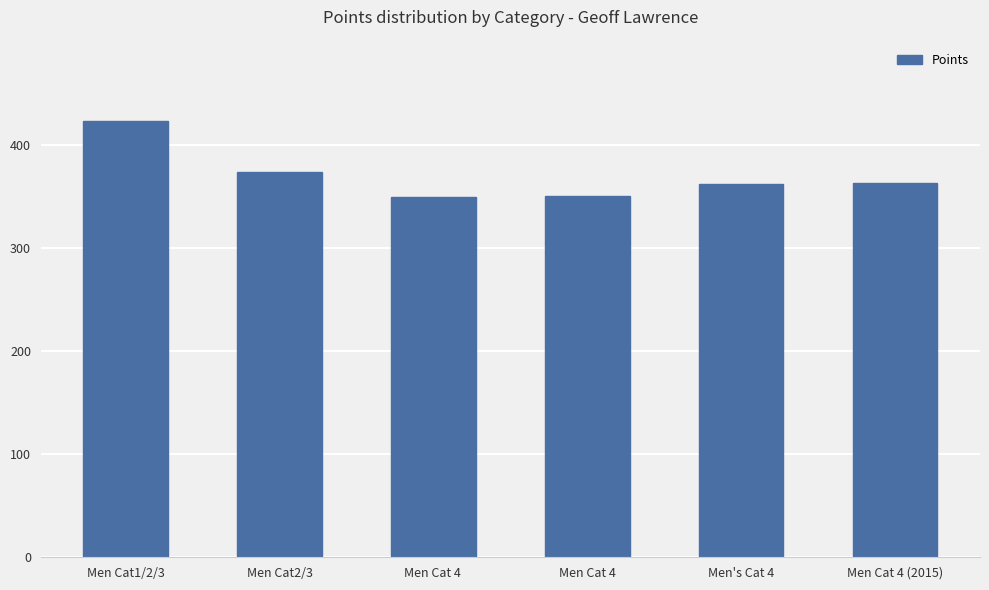

What is the difference between the maximum and minimum values?

73.3